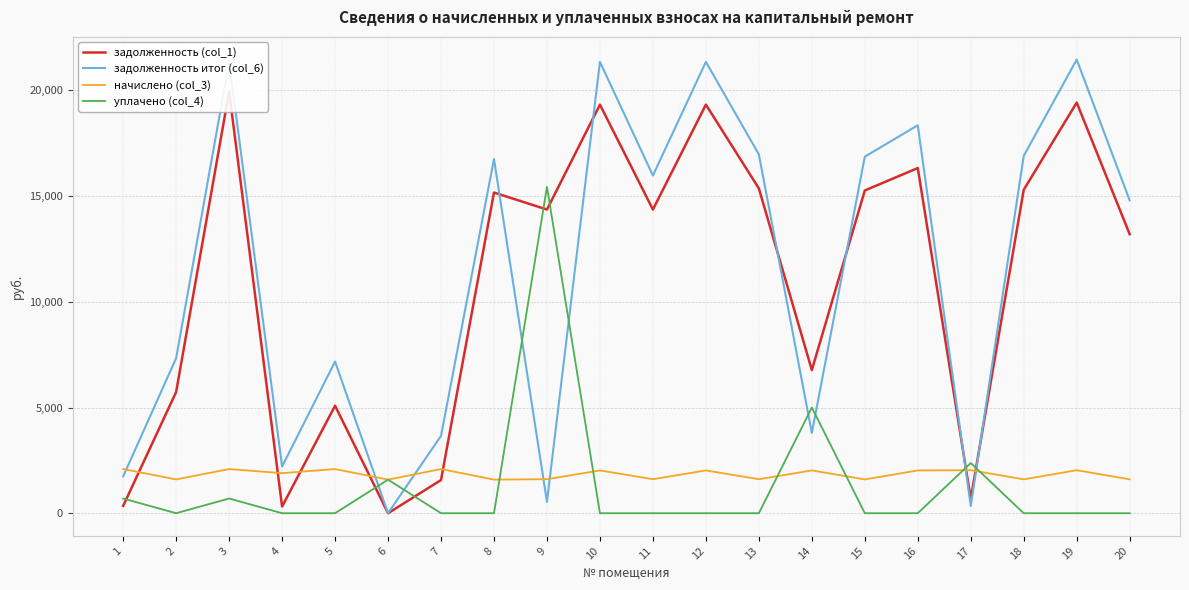

Where is the first local minimum for задолженность итог (col_6)?

4